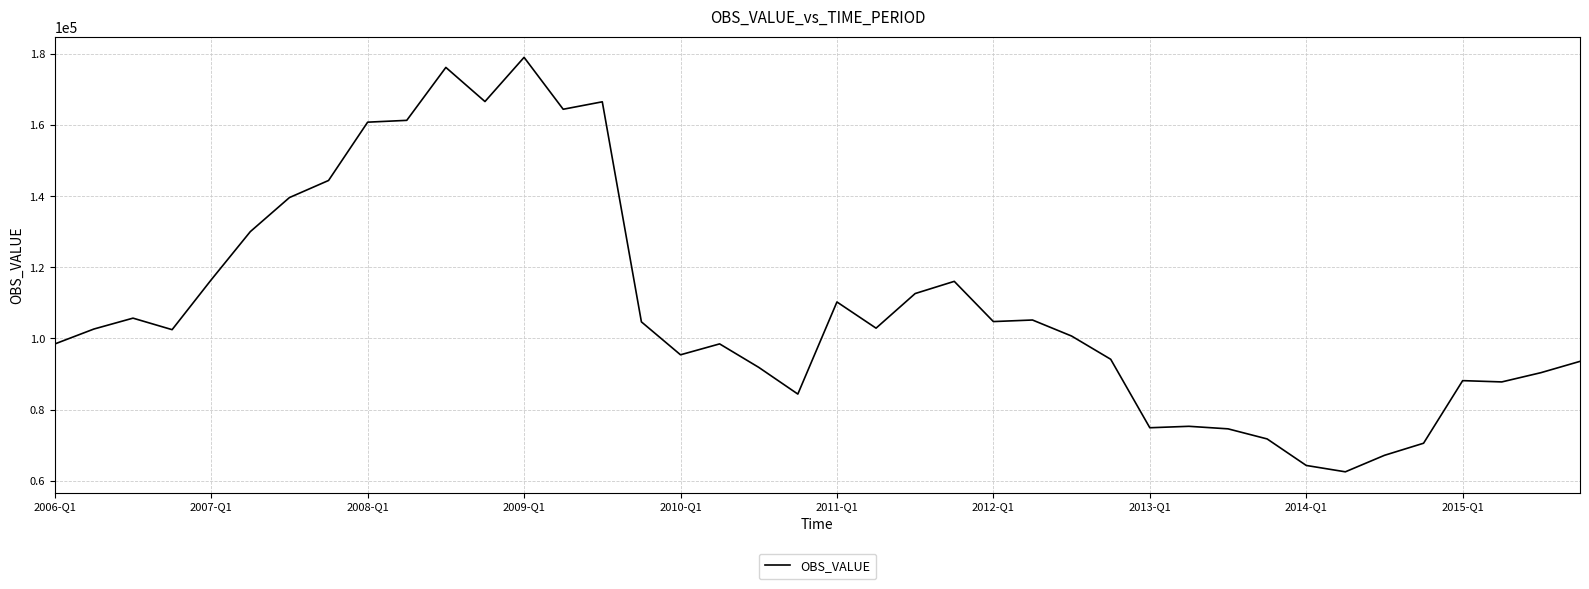

What is the greatest value displayed?

179088